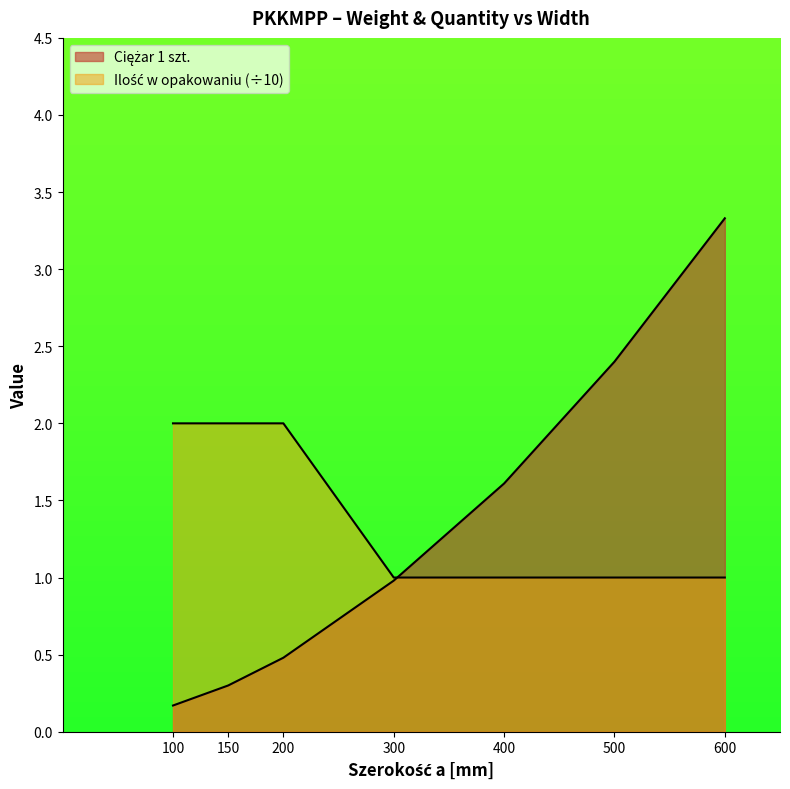

What is the smallest value displayed?

0.2